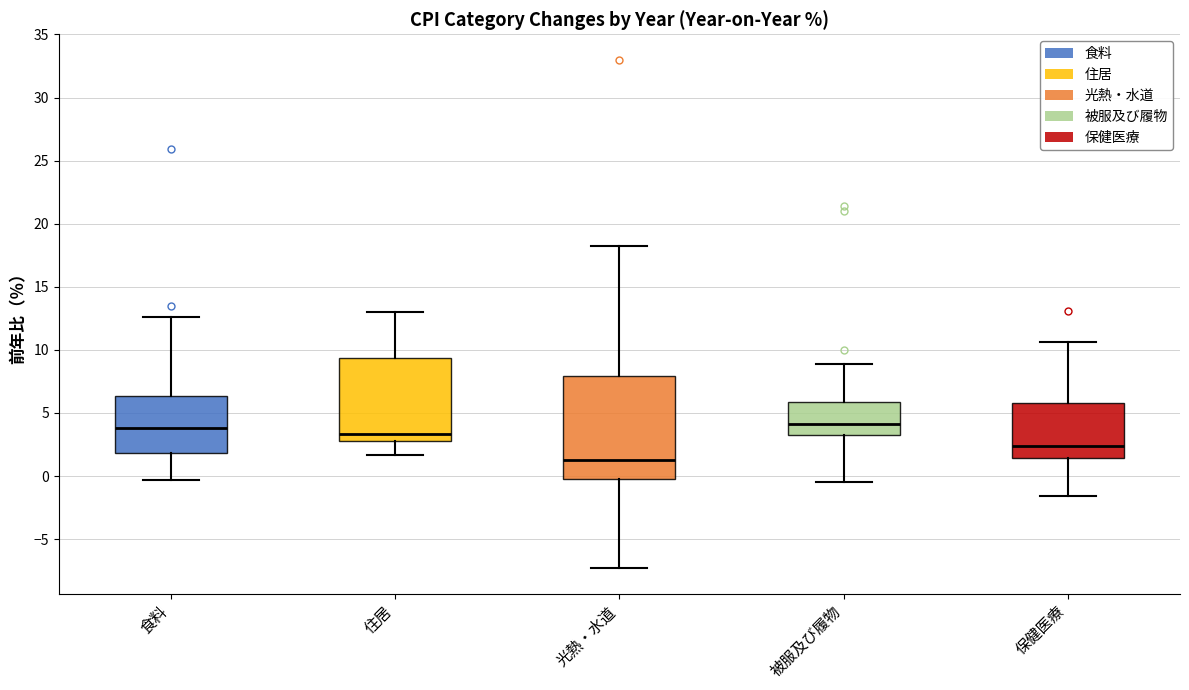

Comparing the boxes themselves (not the whiskers), which one is the tallest?

光熱・水道